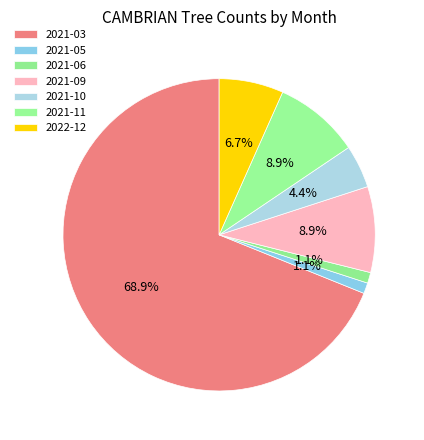

What percentage is the 2021-06 slice, to the nearest percent?

1%